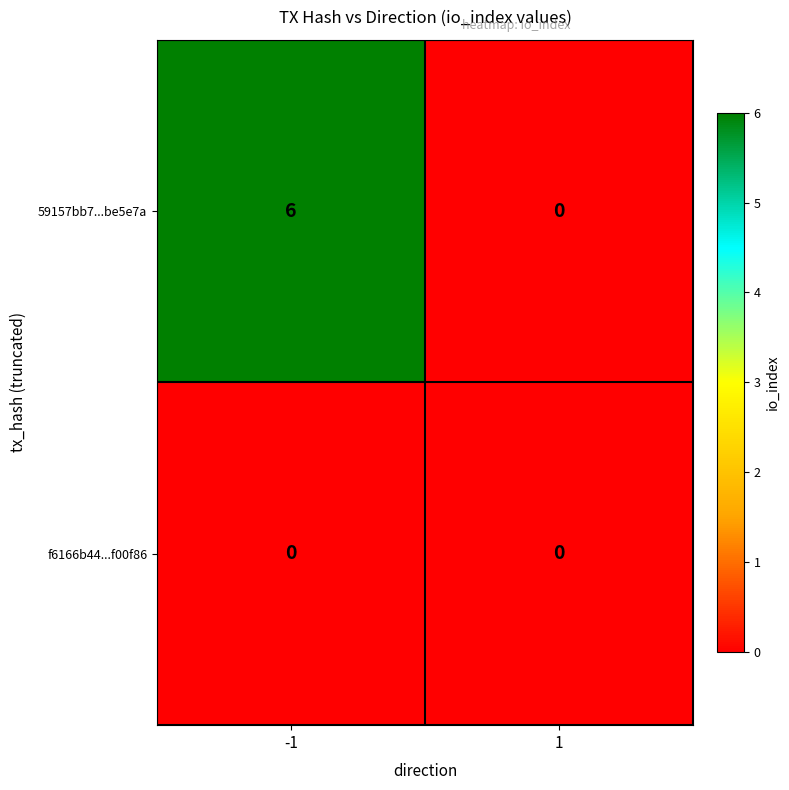

Reading left to right, transcribe all the data shown in this chart.

59157bb7...be5e7a: 6	0
f6166b44...f00f86: 0	0